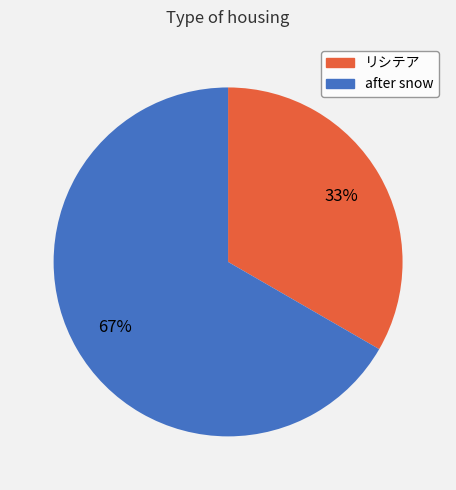

How many slices are in this pie chart?

2